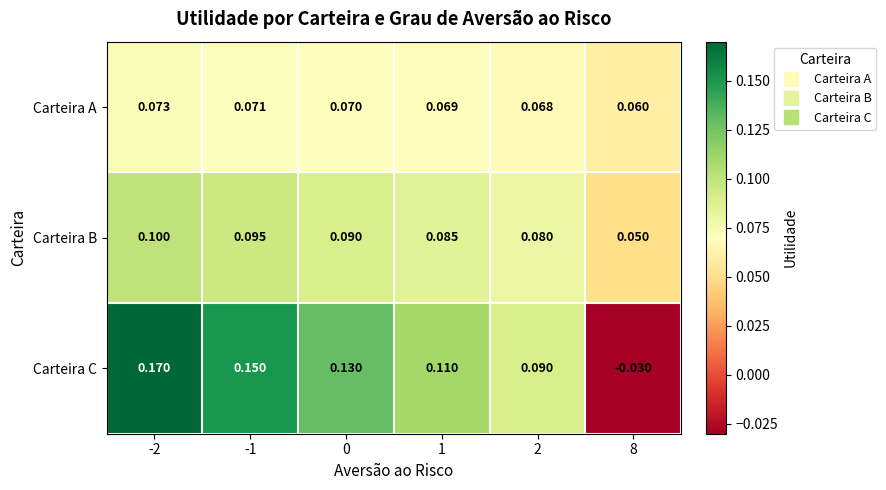

Which series has the widest spread of values?

Carteira C